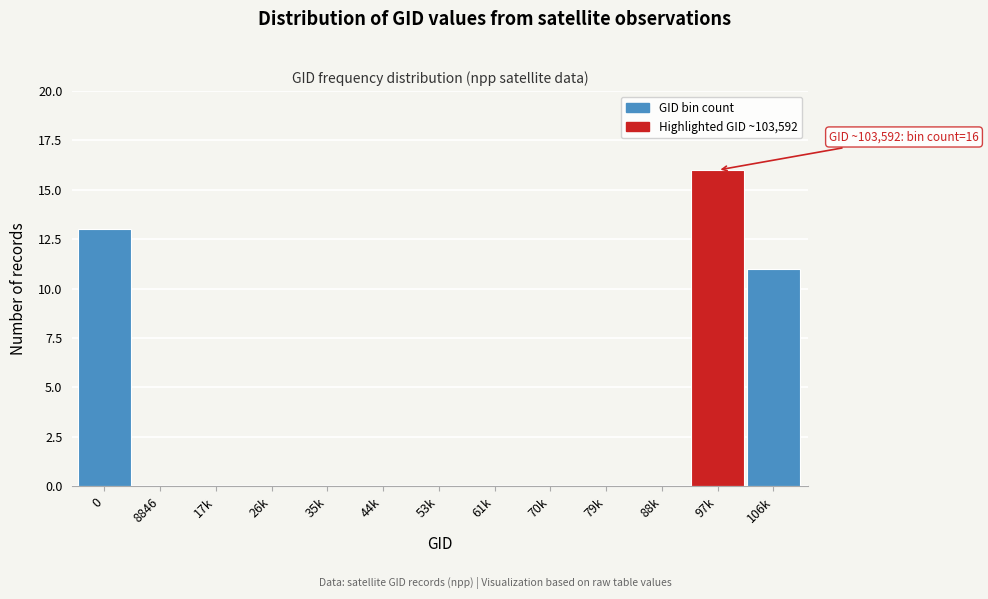

Reading right to left, what are all the values shown in this chart?

106k=11	97k=16	88k=0	79k=0	70k=0	61k=0	53k=0	44k=0	35k=0	26k=0	17k=0	8846=0	0=13